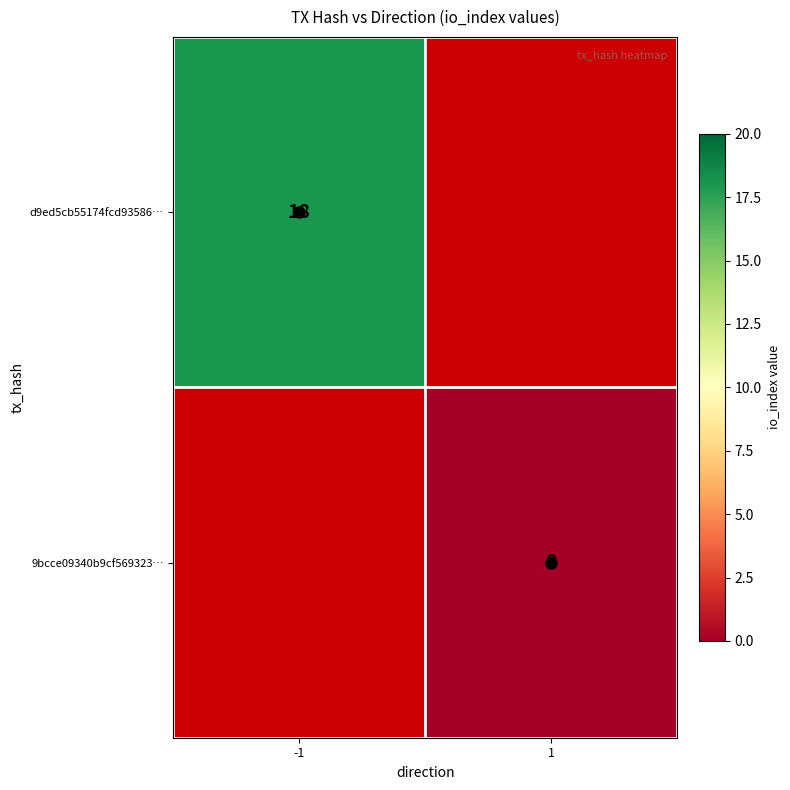

At how many categories does at least one series exceed 2?

1